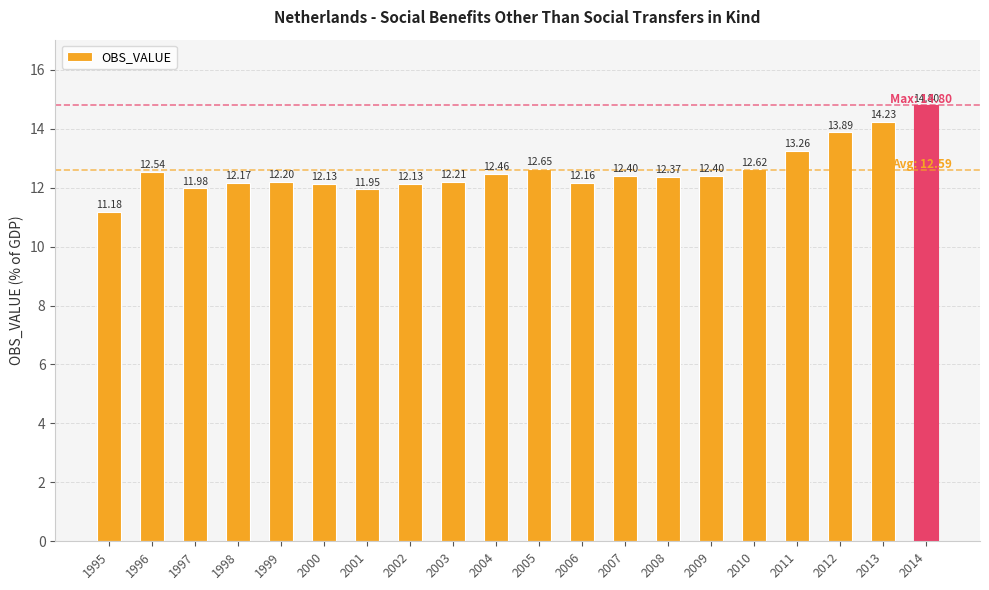

Approximately how many times larger is the value at 2008 compared to 1995?

1.1